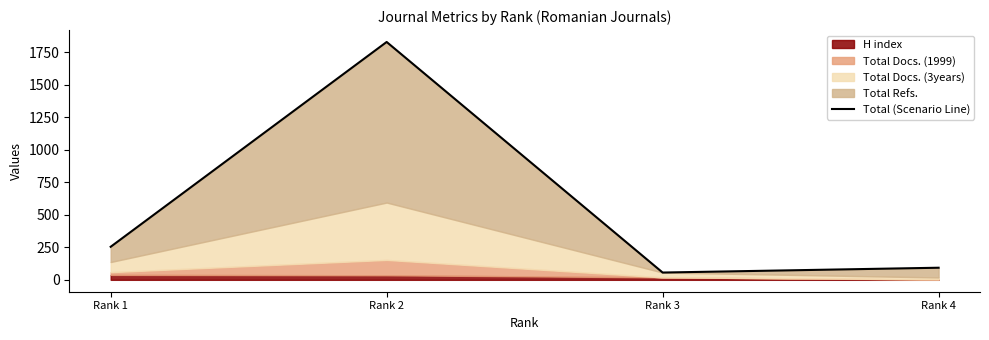

Which label corresponds to the largest value in the chart?

Rank 2